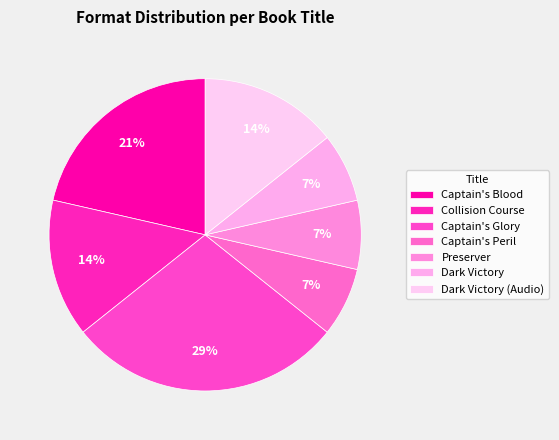

How many segments does this pie chart have?

7